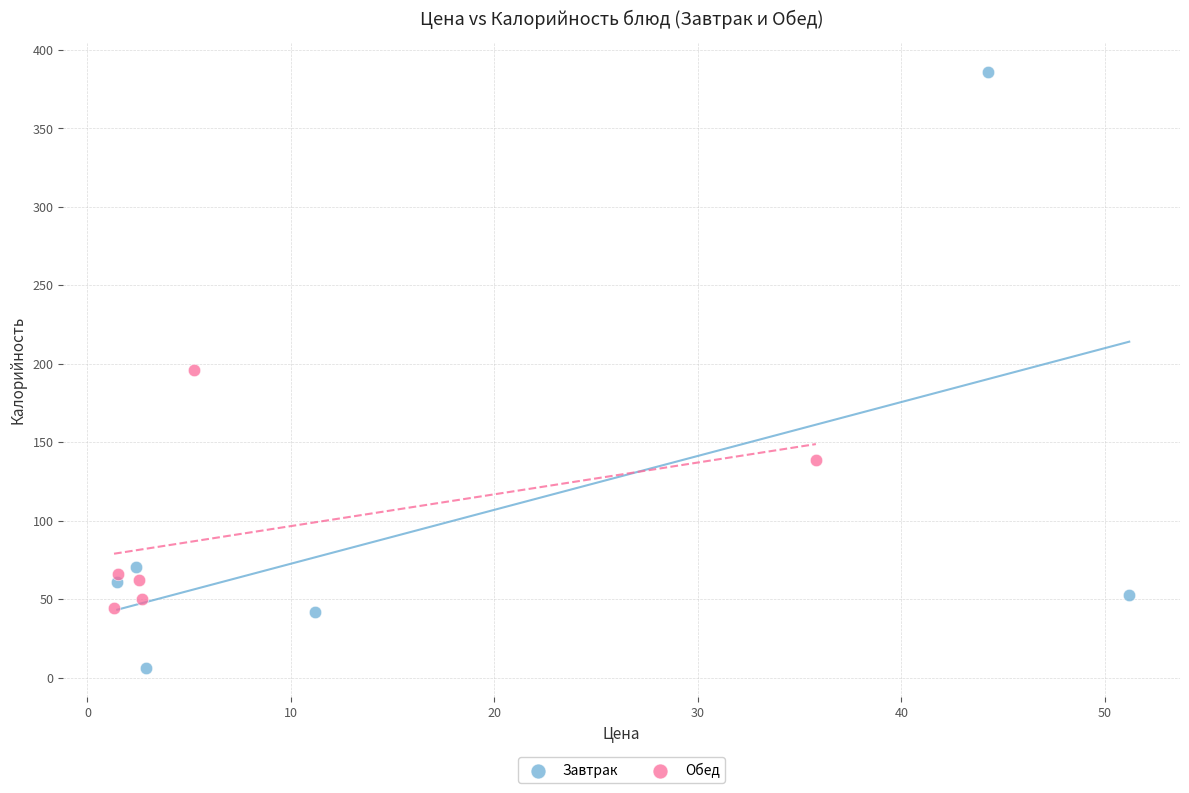

Which series reaches the maximum Y coordinate?

Завтрак